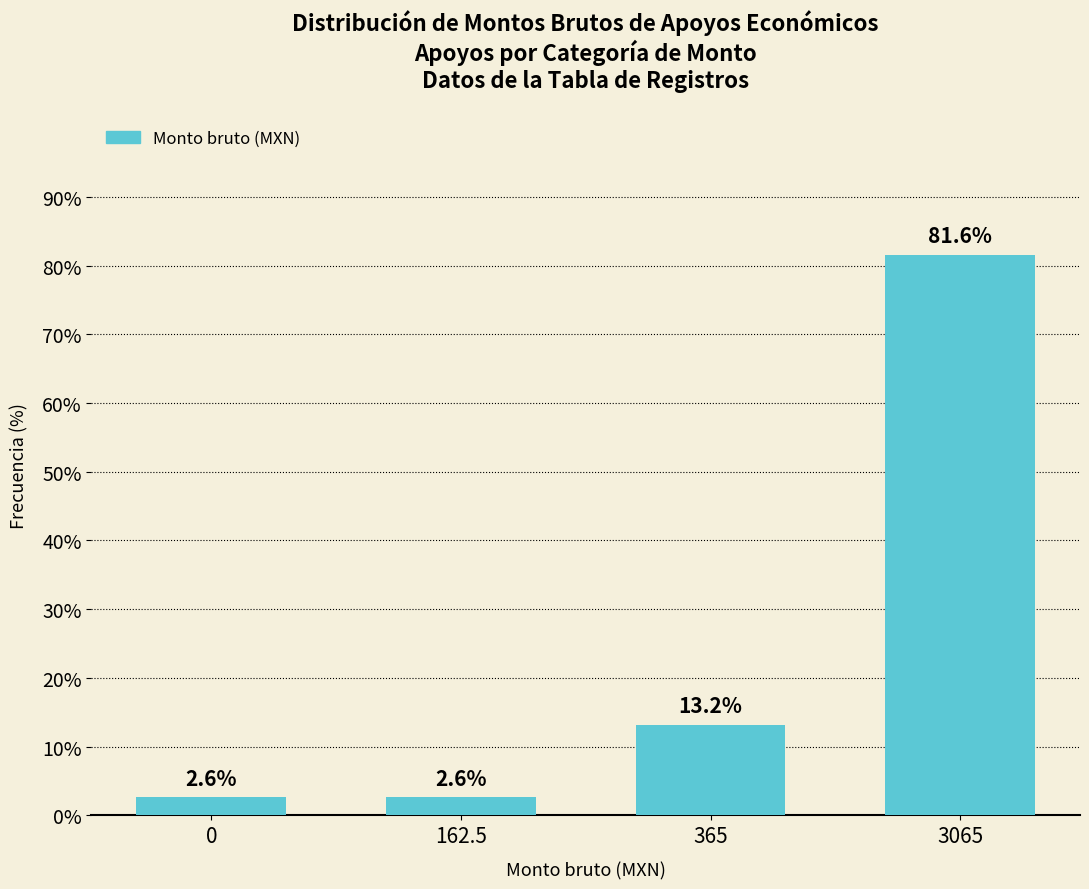

What is the sum of the values at 0 and 365?

15.8